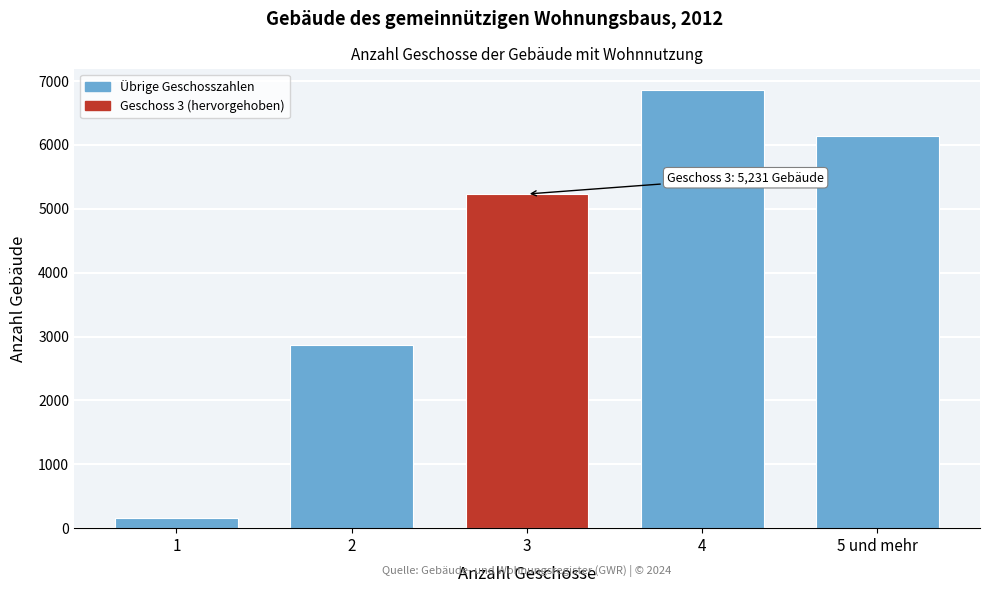

Reading left to right, what are all the values shown in this chart?

1=153	2=2861	3=5231	4=6853	5 und mehr=6140